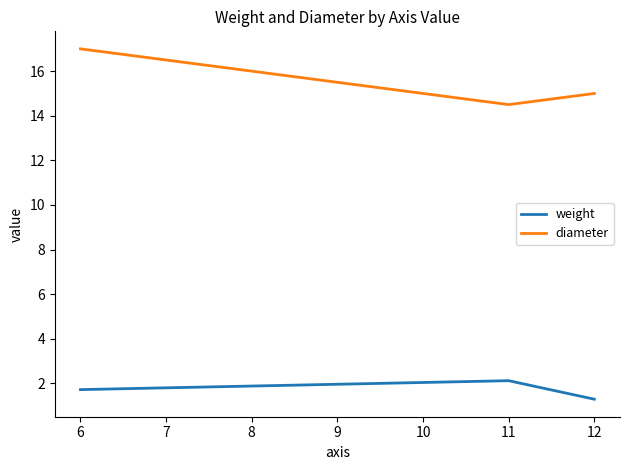

At 6, list the series in order from smallest to largest.

weight, diameter